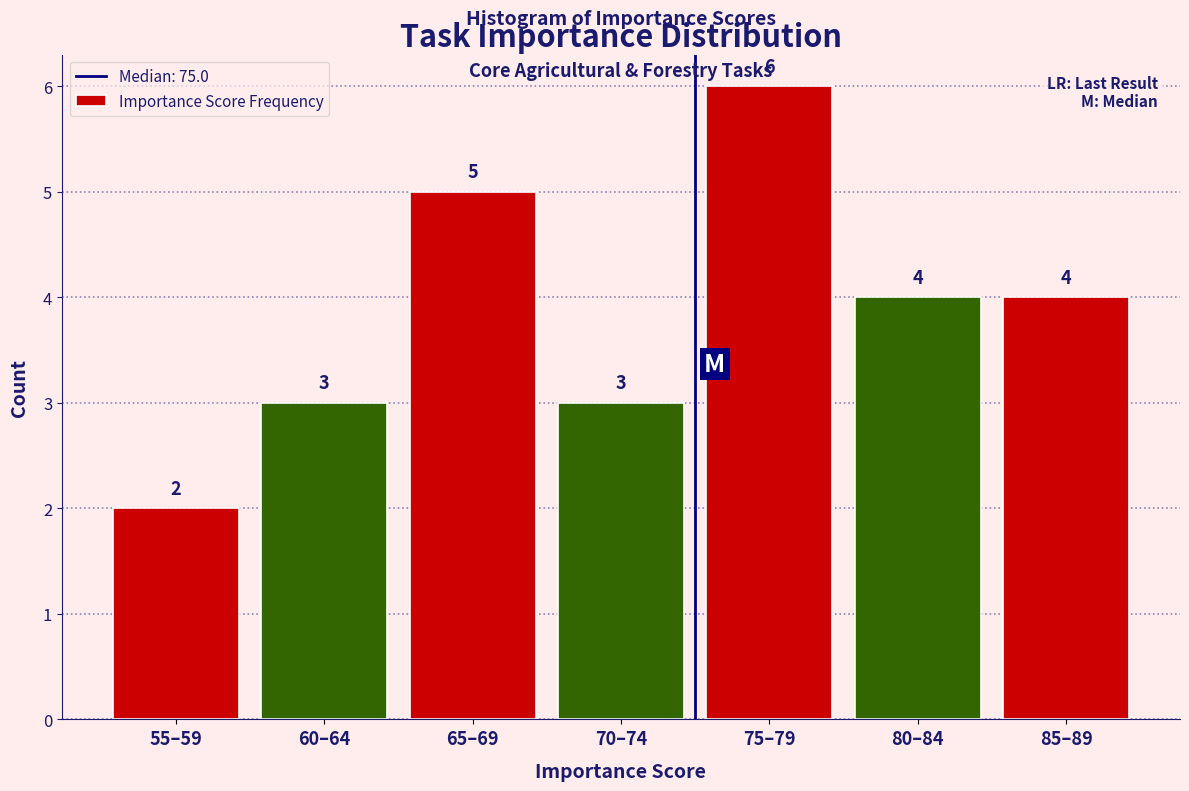

Reading right to left, transcribe all the data shown in this chart.

4	4	6	3	5	3	2